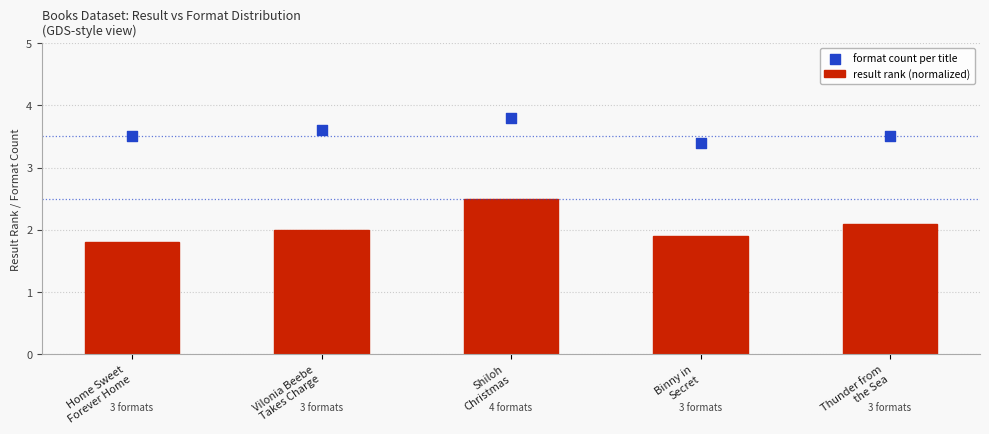

Which series has the widest spread of Y values?

result rank (normalized)